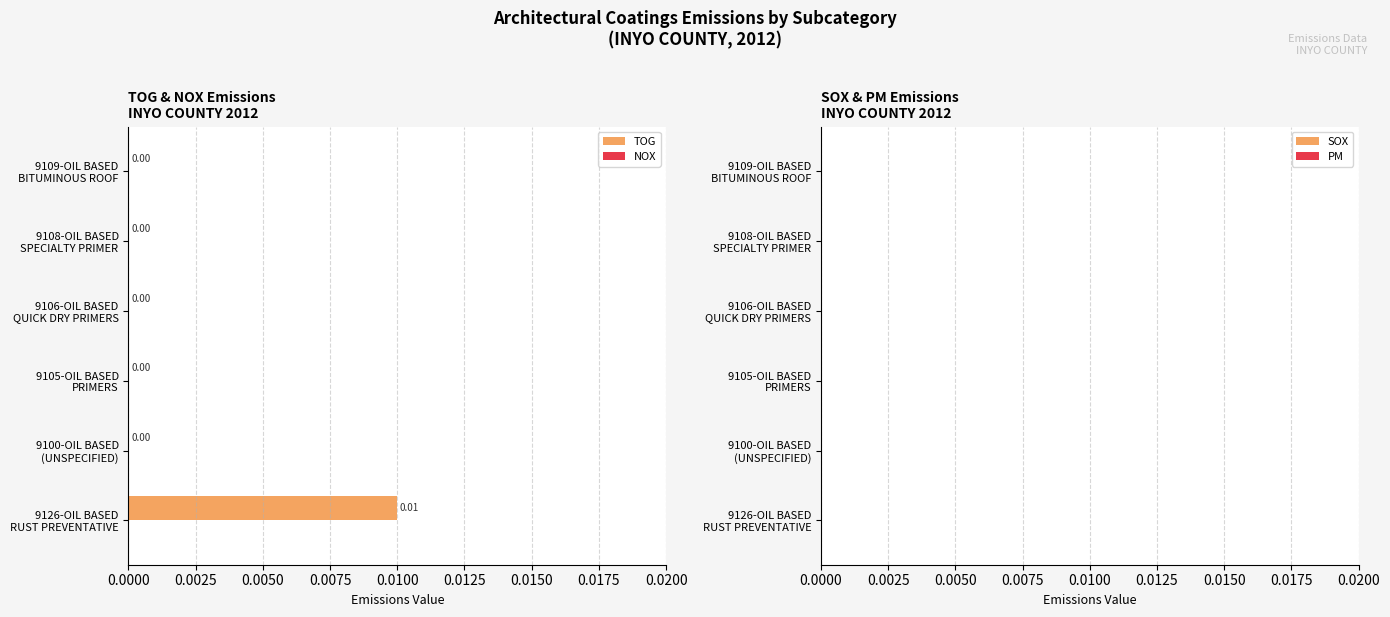

How many values are above zero?

1